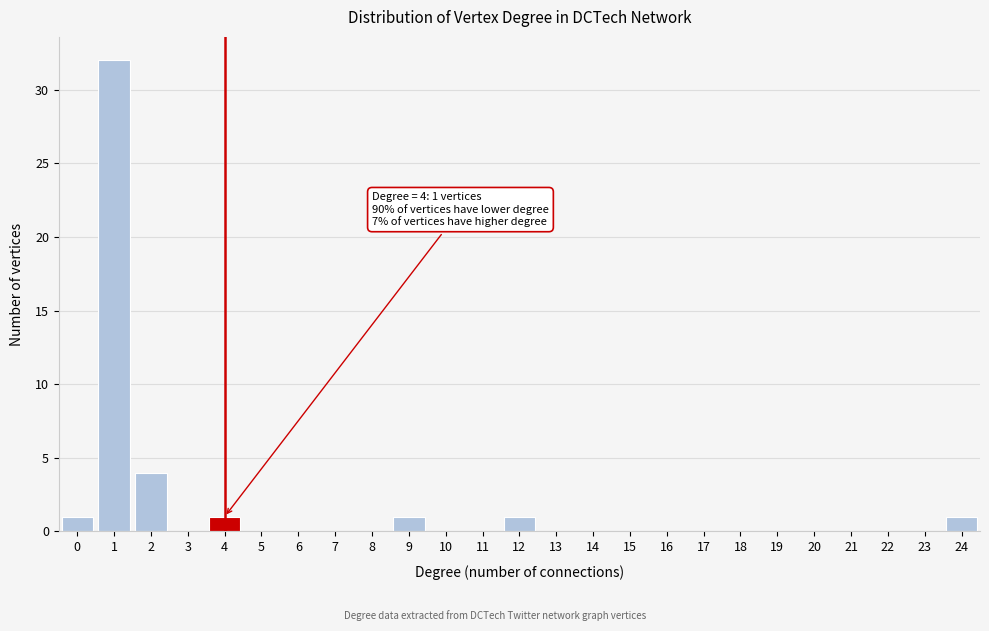

Over which range of the x-axis is the bar tallest?

0.5 to 1.5